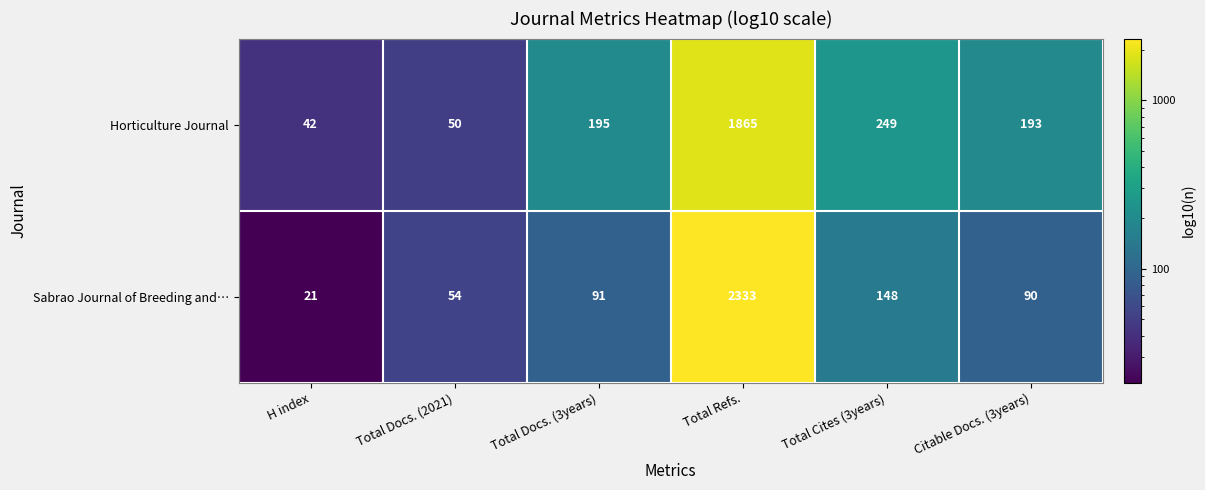

At how many categories does at least one series exceed 943?

1